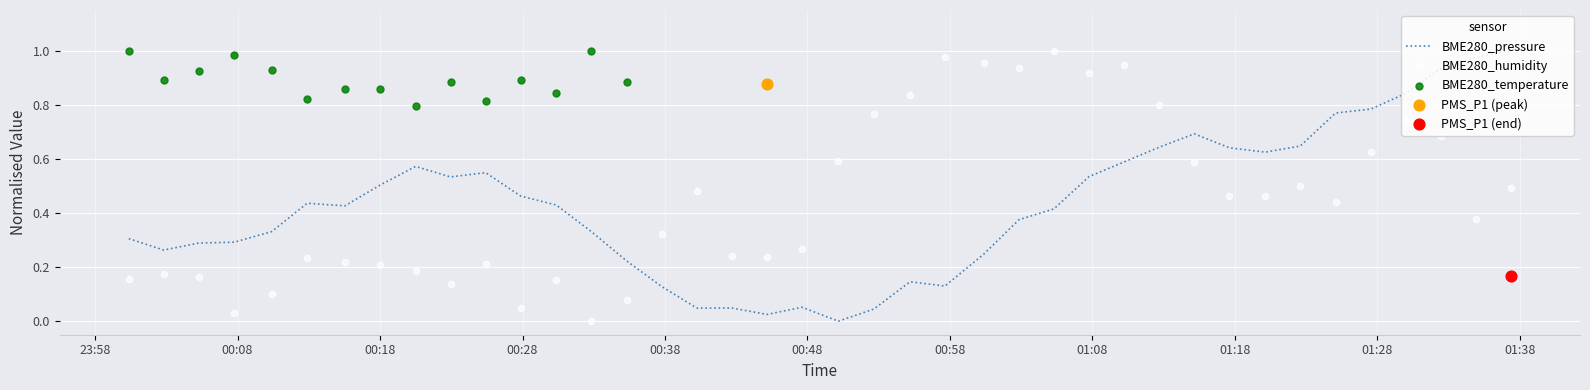

Which series has the largest total across all categories?

BME280_humidity